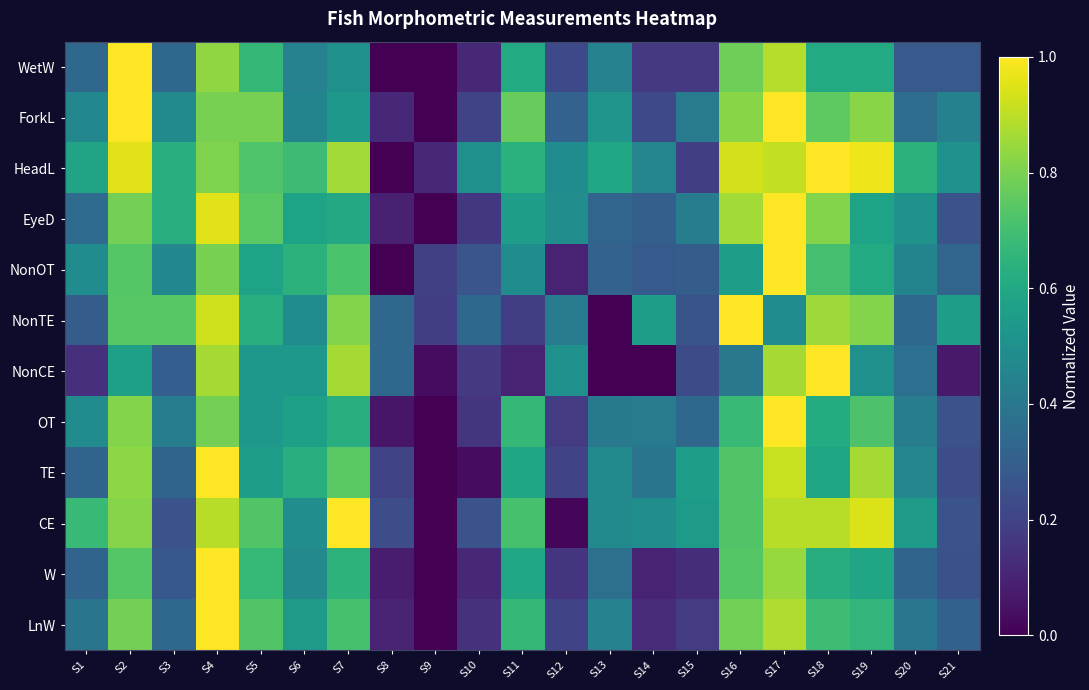

At which category is the sum across all series the highest?

S17